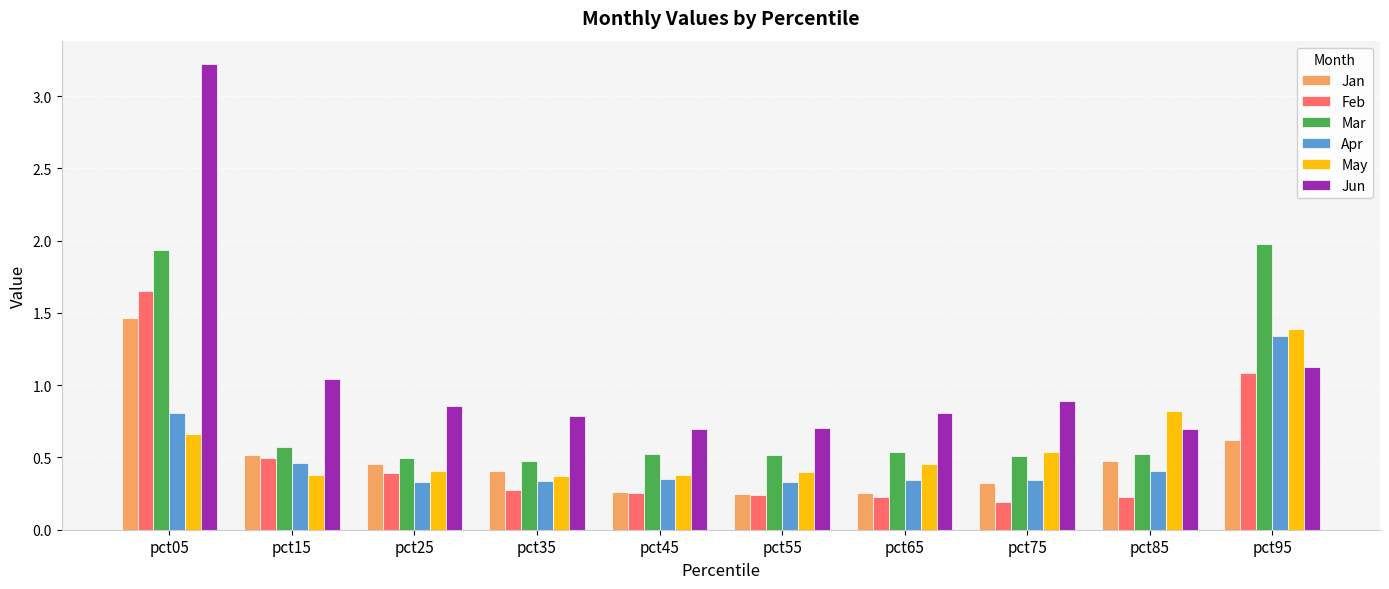

What are all the series names shown in the legend?

Jan, Feb, Mar, Apr, May, Jun